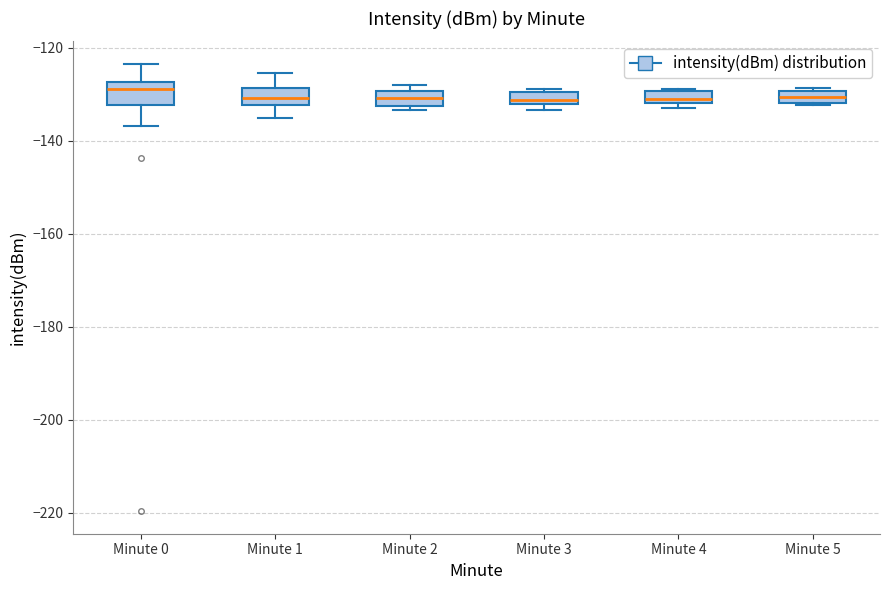

Where is the lower edge of the box for Minute 2 on the y-axis? The values are not printed on the chart, so give them approximately, as read against the axis.

-132